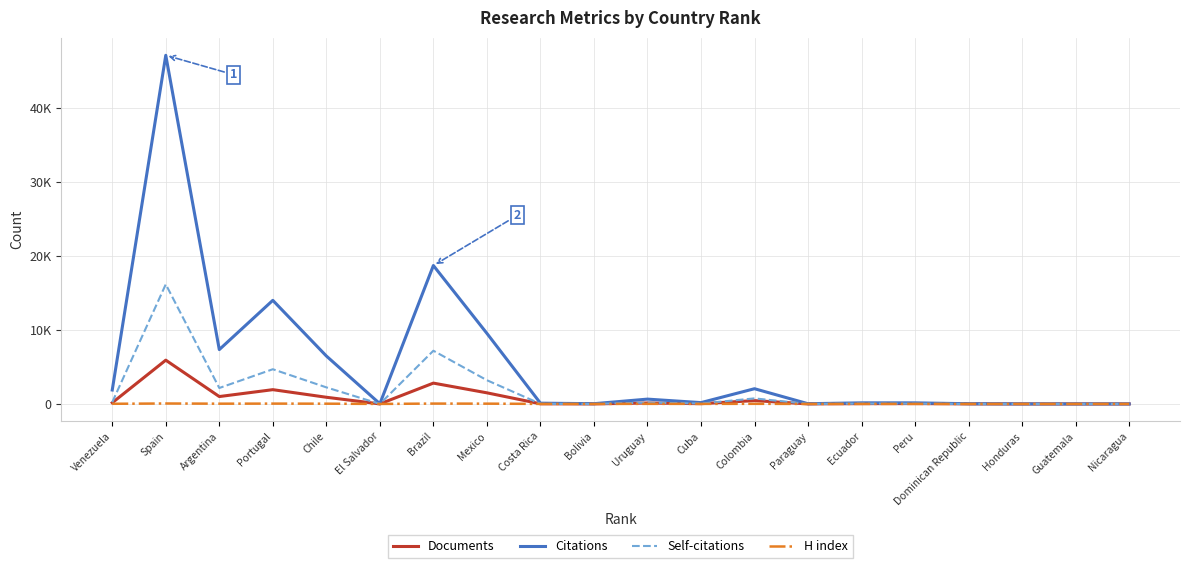

How many interior local valleys does the H index series have?

5